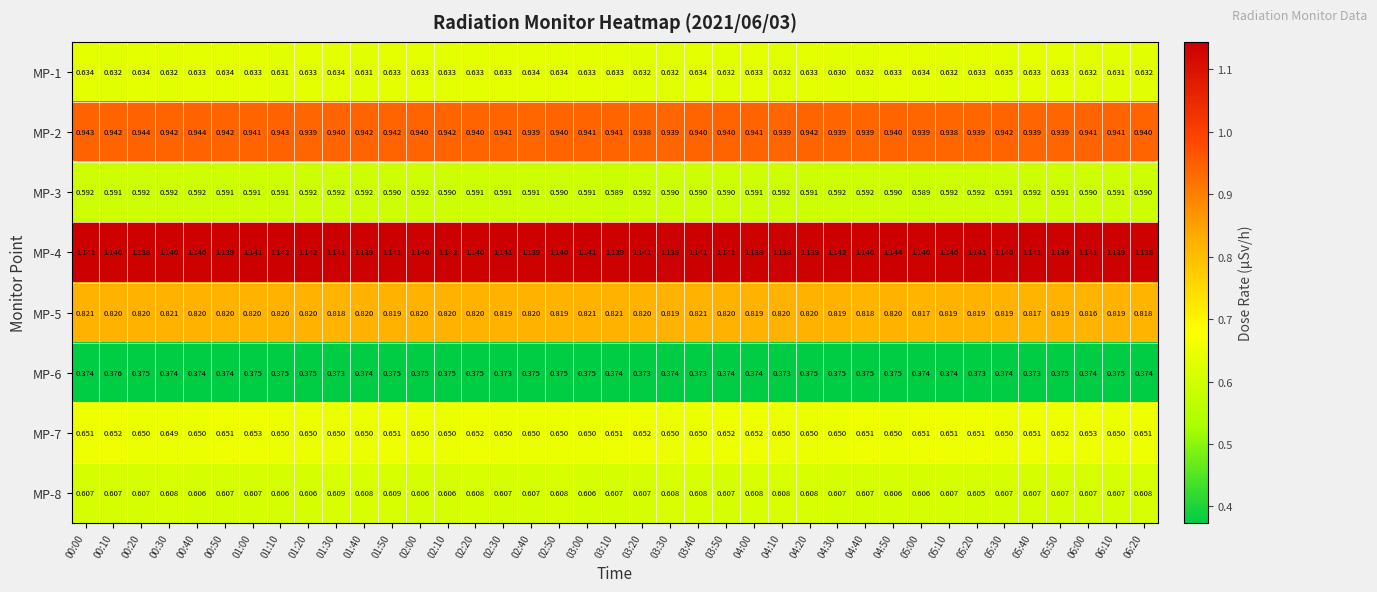

Is the value of MP-2 at 04:00 greater than the value of MP-1 at 03:30?

Yes